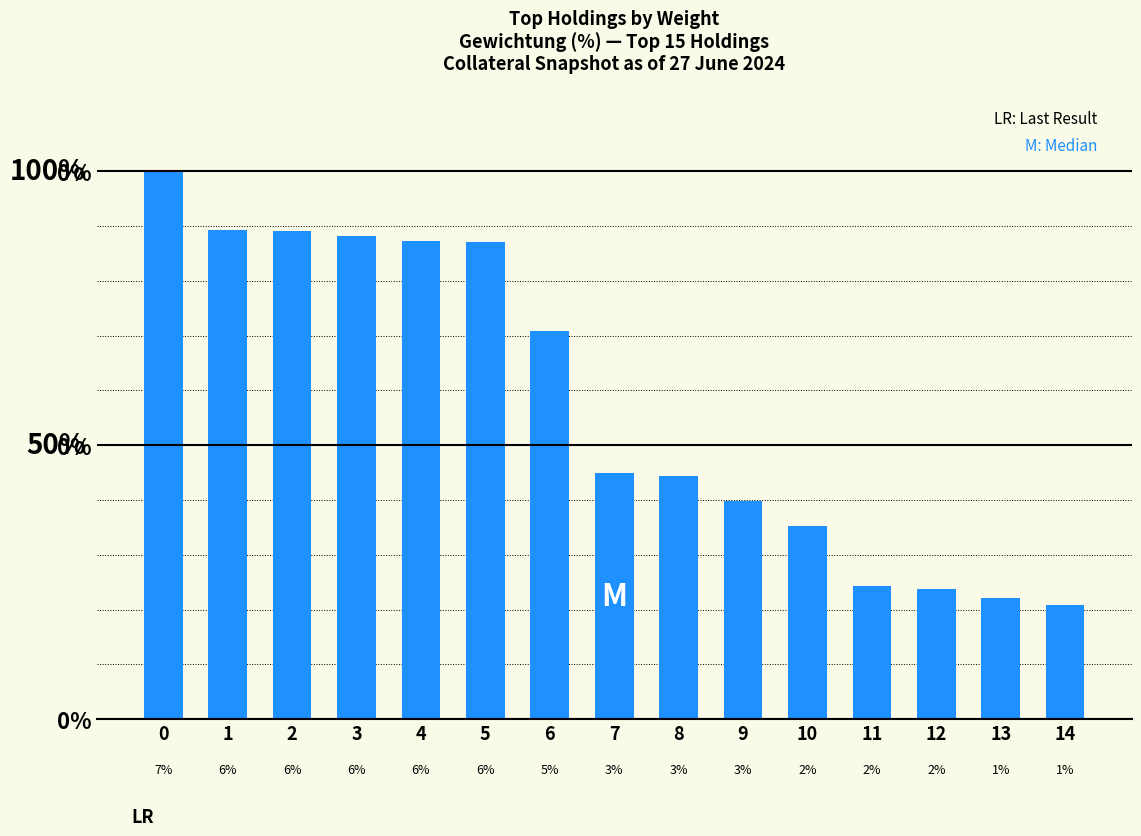

Rank the categories by value from lowest to highest.

14, 13, 12, 11, 10, 9, 8, 7, 6, 5, 4, 3, 2, 1, 0